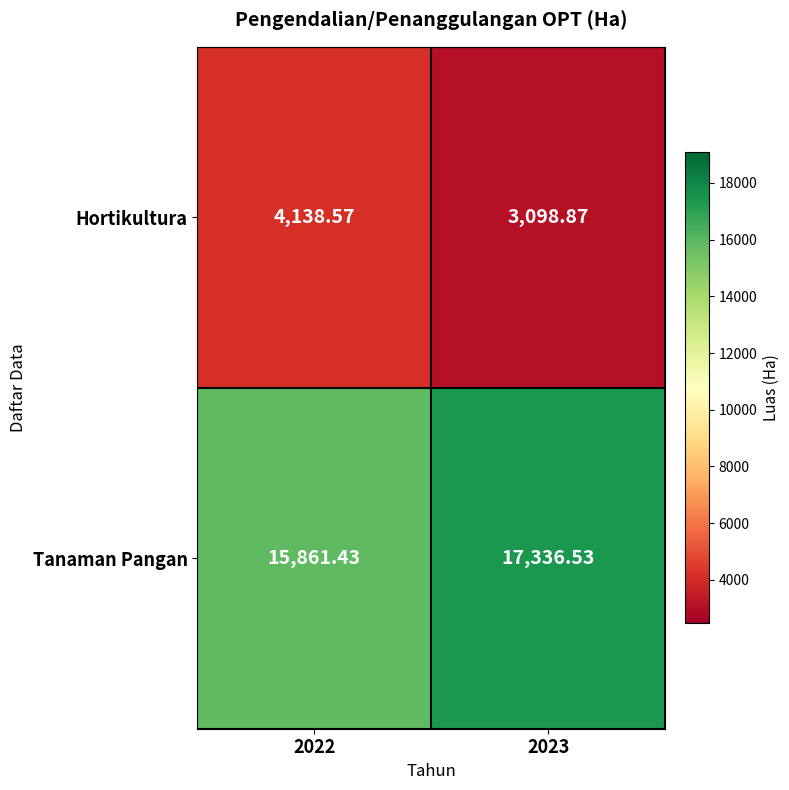

Is the value of Tanaman Pangan at 2022 greater than the value of Hortikultura at 2022?

Yes